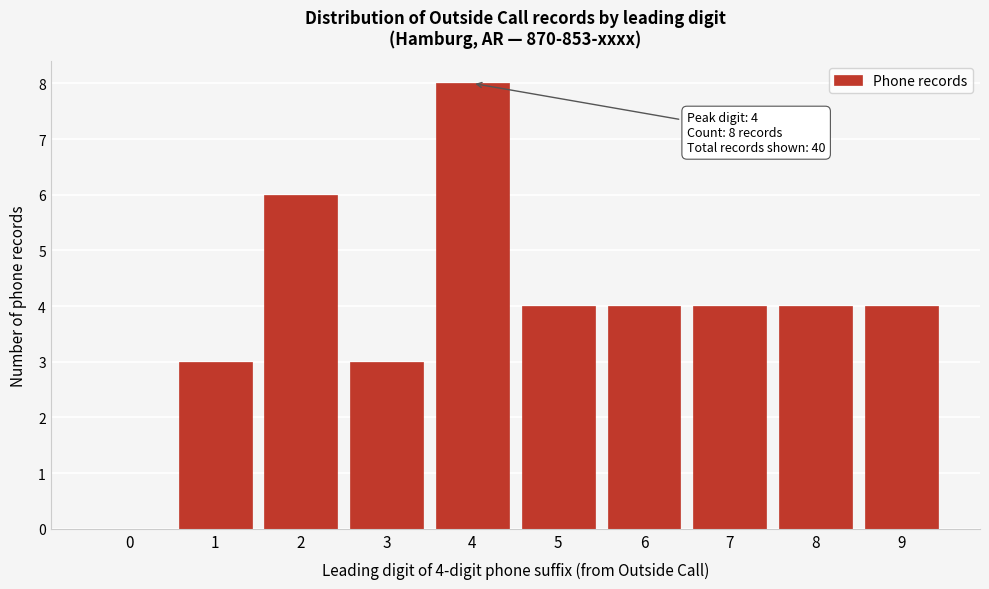

Reading right to left, list all the values displayed in this chart.

9=4	8=4	7=4	6=4	5=4	4=8	3=3	2=6	1=3	0=0